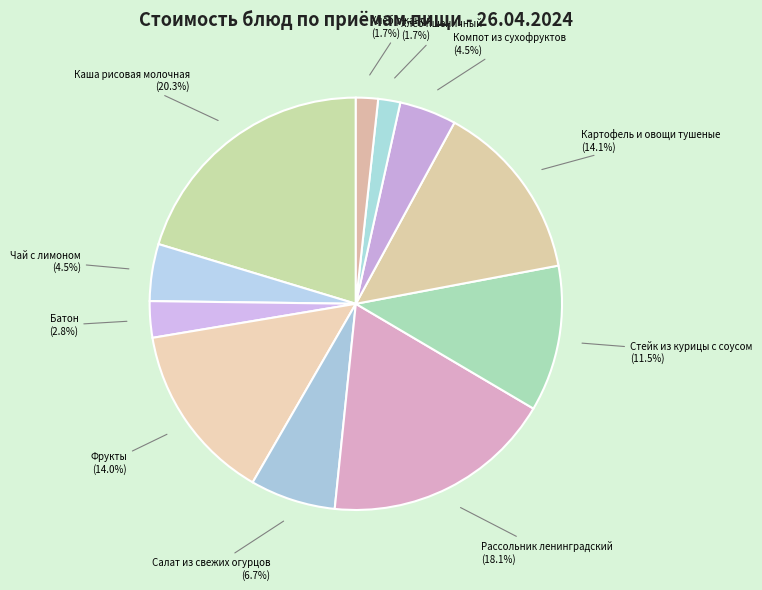

Is it true that Каша рисовая молочная is 20% of the pie?

True